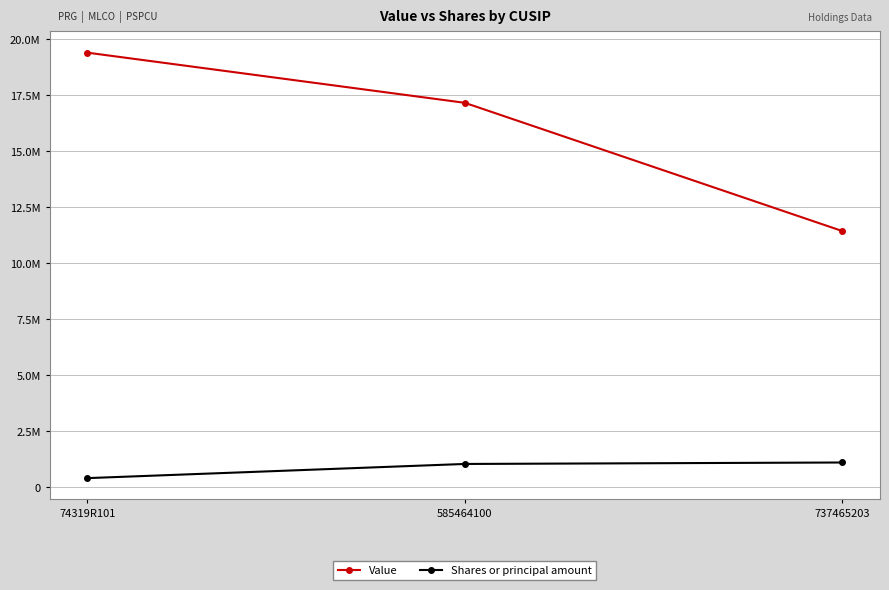

Rank the series by their average value, from lowest to highest.

Shares or principal amount, Value